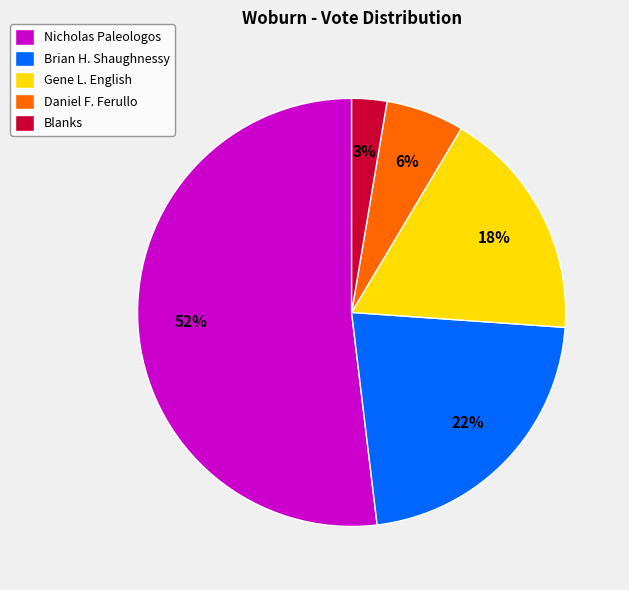

Is the sum of Gene L. English and Brian H. Shaughnessy greater than half?

No